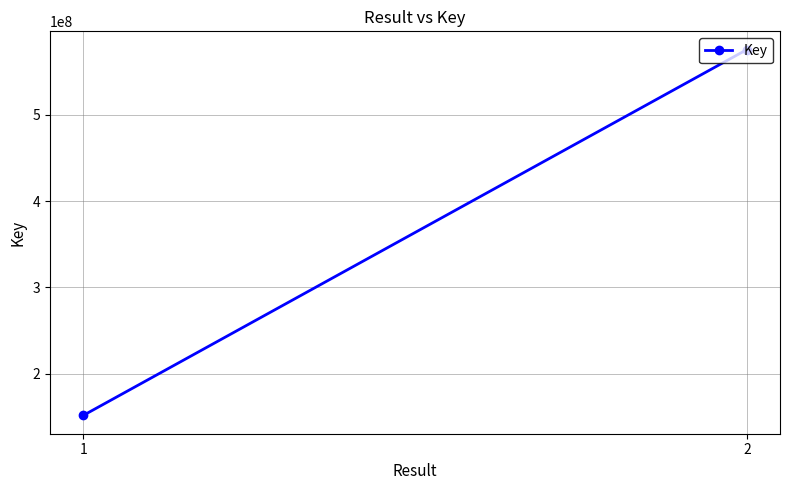

What is the ratio of the value at 1 to the value at 2?

0.3